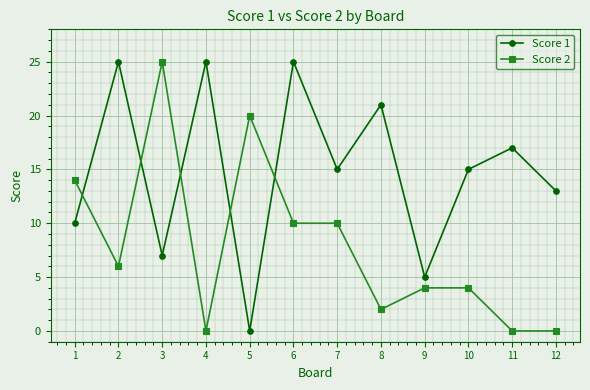

What is the difference between the maximum and minimum values in the Score 2 series?

25